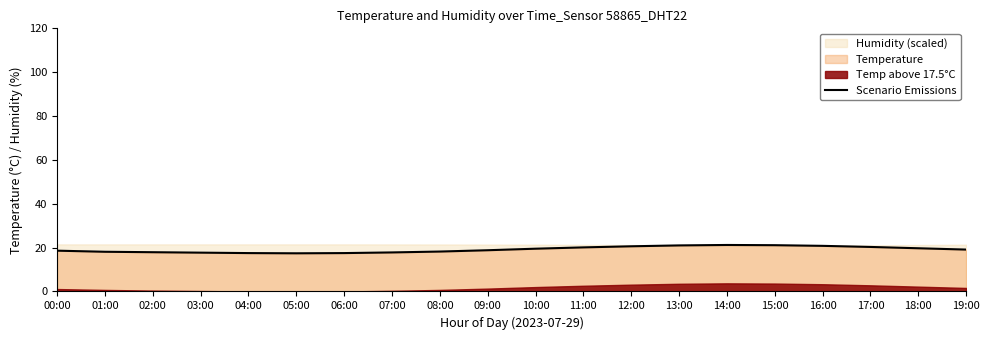

What is the average value?

19.1